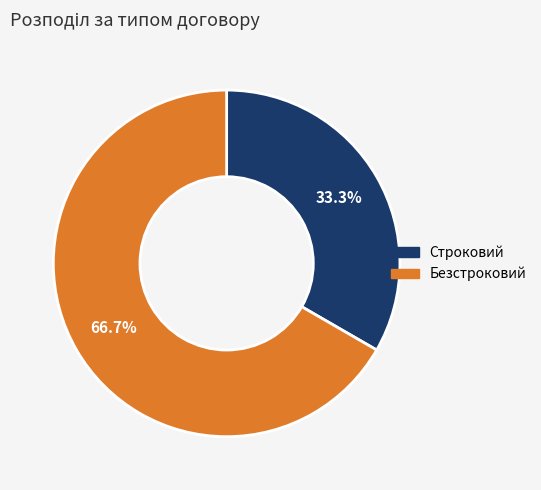

To the nearest percent, what is the difference between the largest and smallest slice percentages?

33%